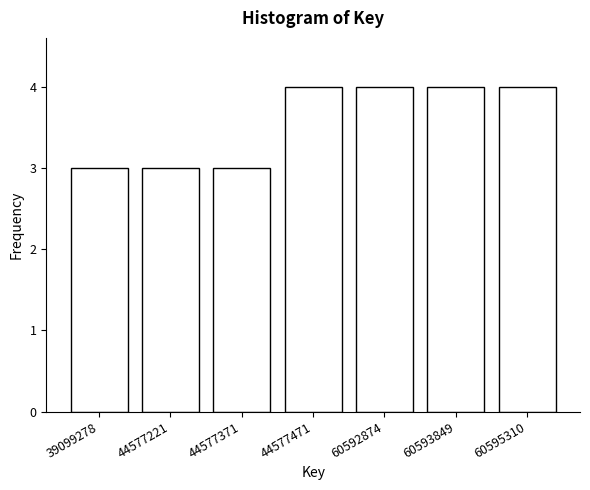

Reading left to right, extract all data points from this chart.

3	3	3	4	4	4	4